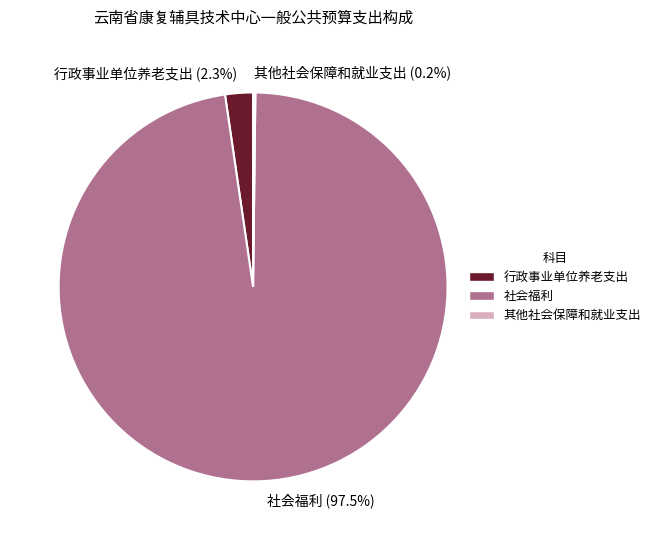

Combined, what portion of the pie is 社会福利 (97.5%) and 行政事业单位养老支出 (2.3%)?

99.8%